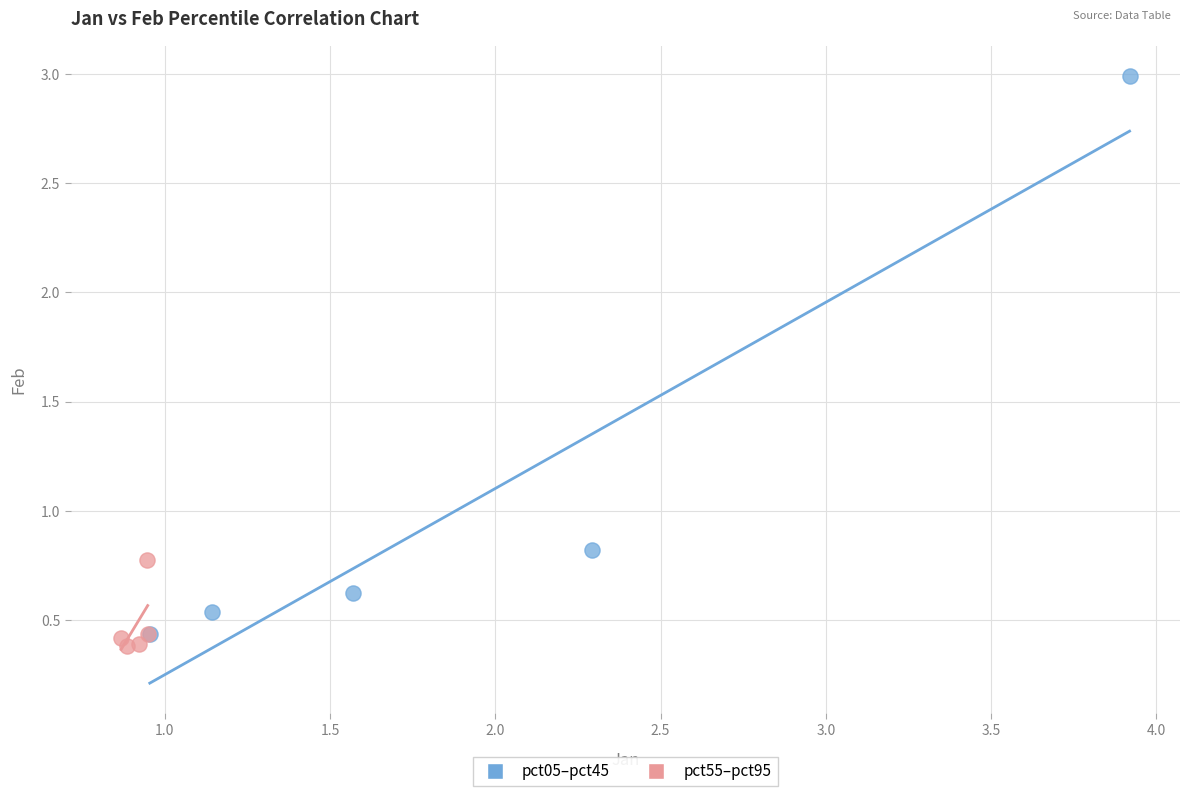

Which series has the widest spread of Y values?

pct05–pct45